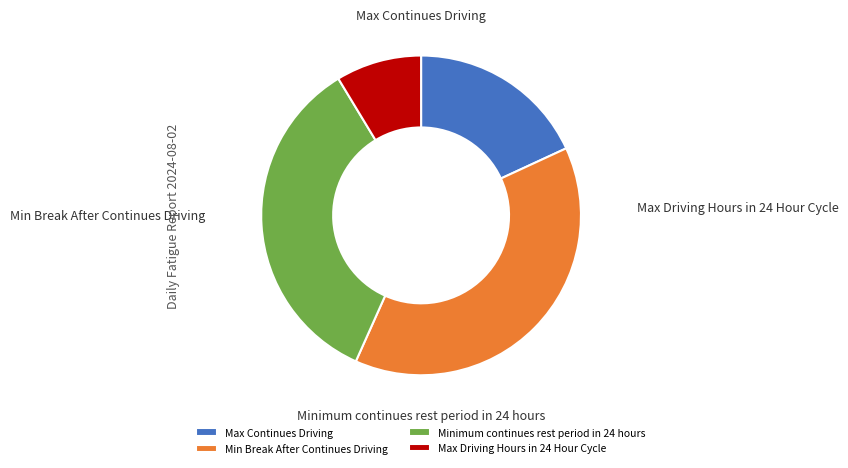

What percentage is NOT represented by Max Continues Driving?

81.9%